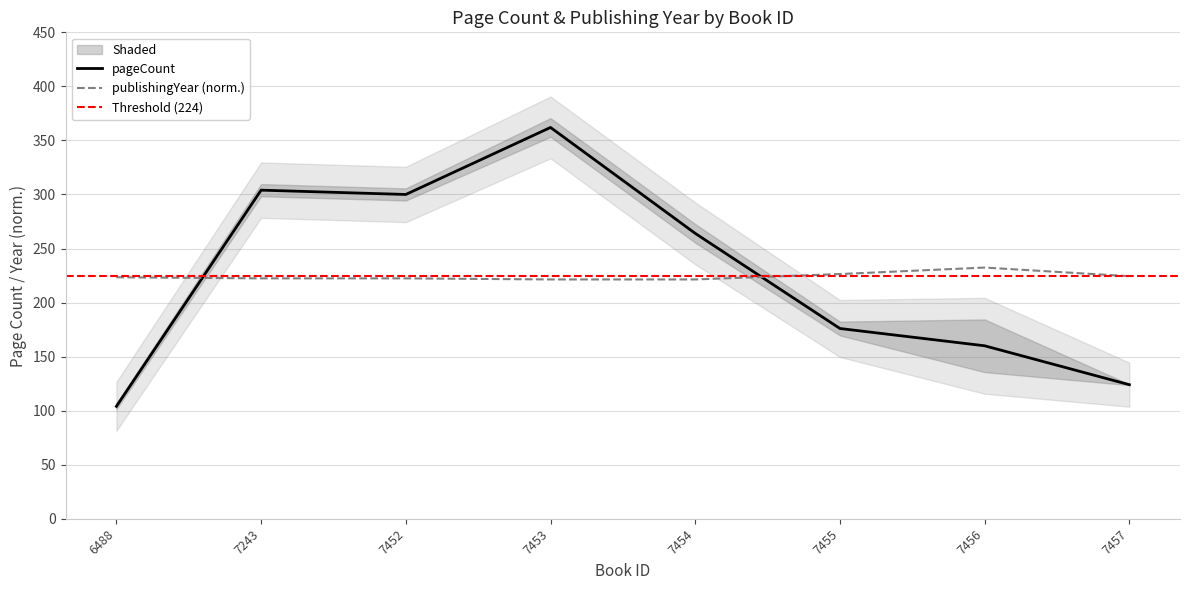

At 7453, list the series in order from largest to smallest.

pageCount, publishingYear